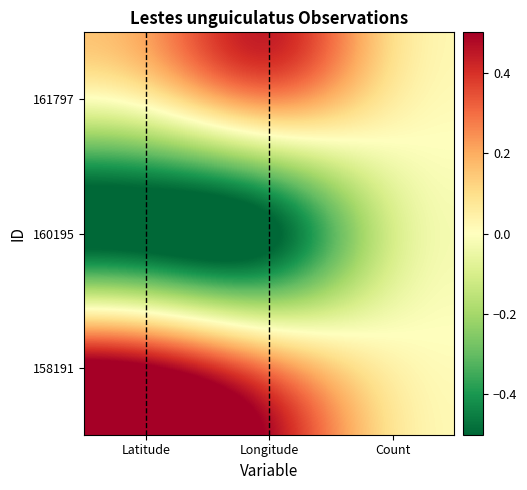

How many series are shown in this chart?

3